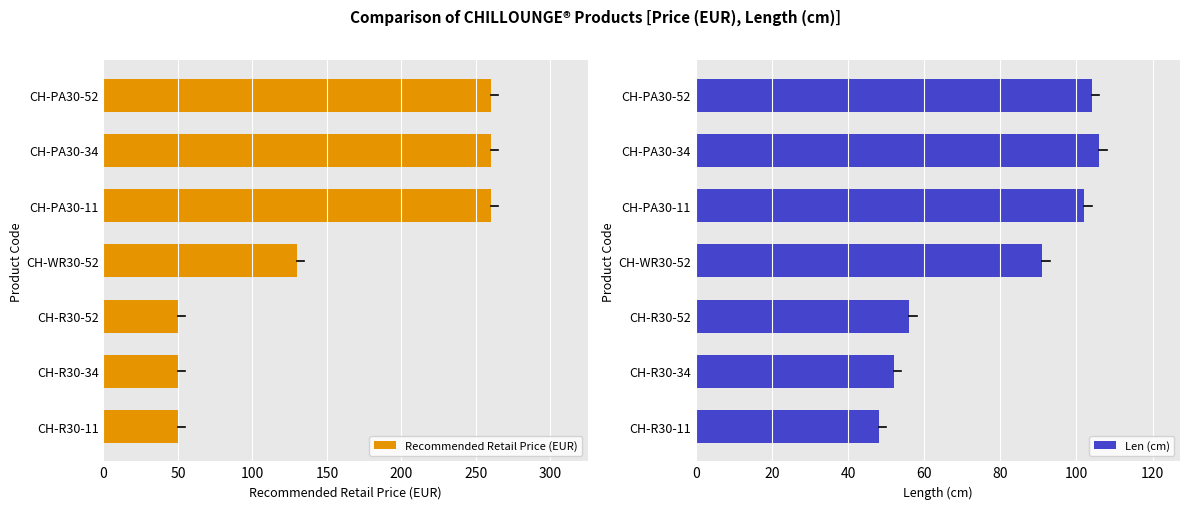

How many categories are shown in the chart?

7